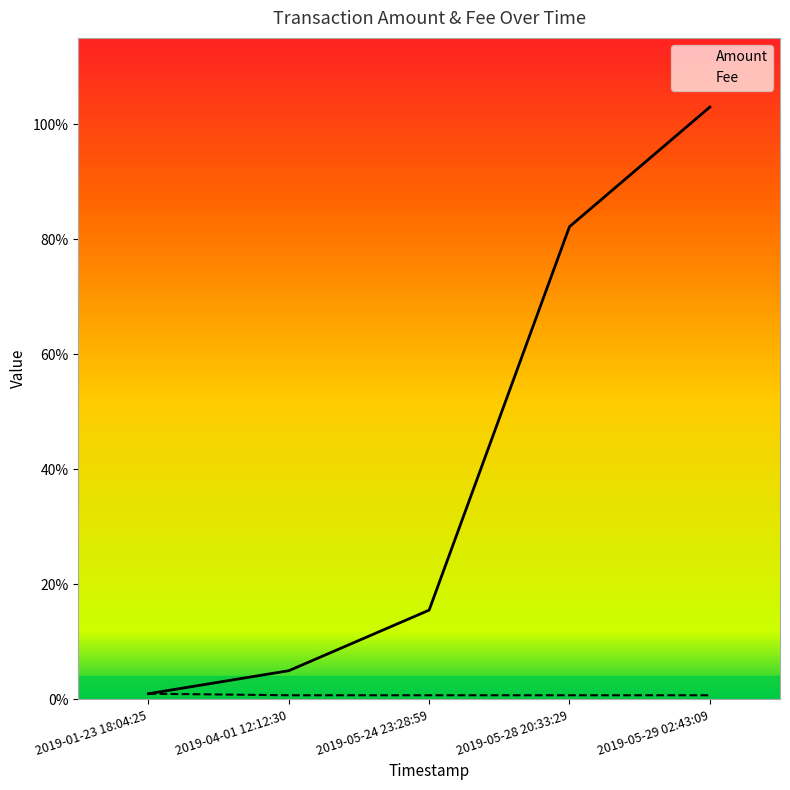

True or false: Fee and Amount cross at least once.

False